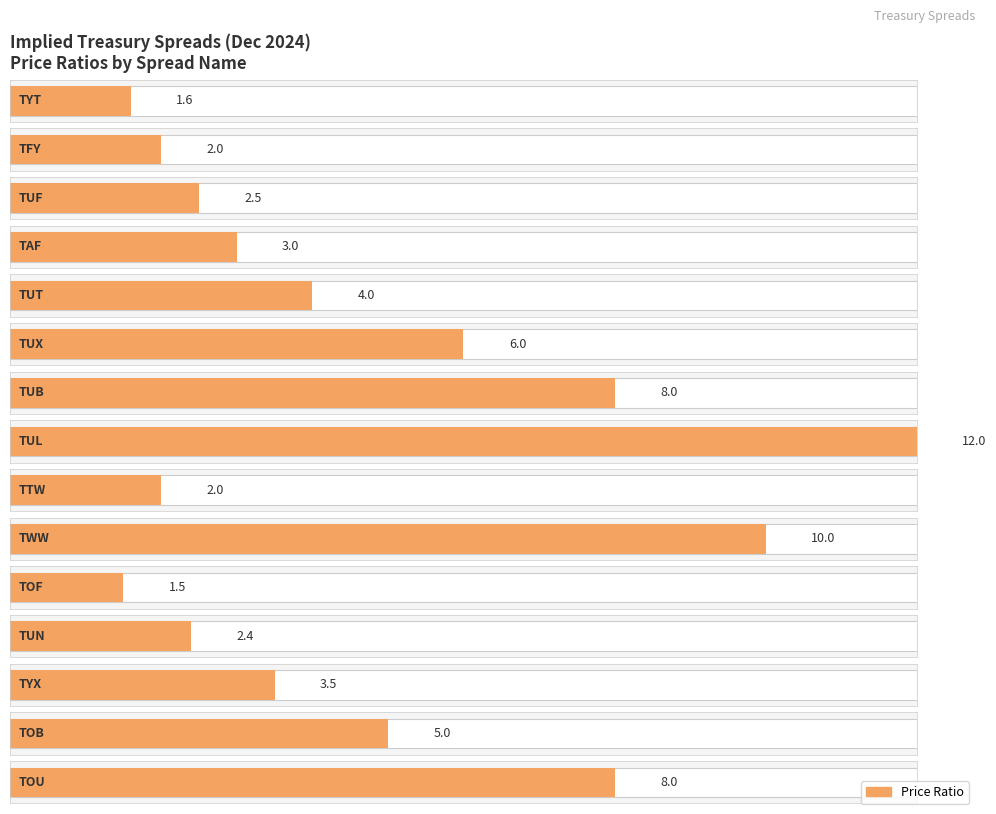

The chart shows a value of 2.6 at TUB. True or false?

False